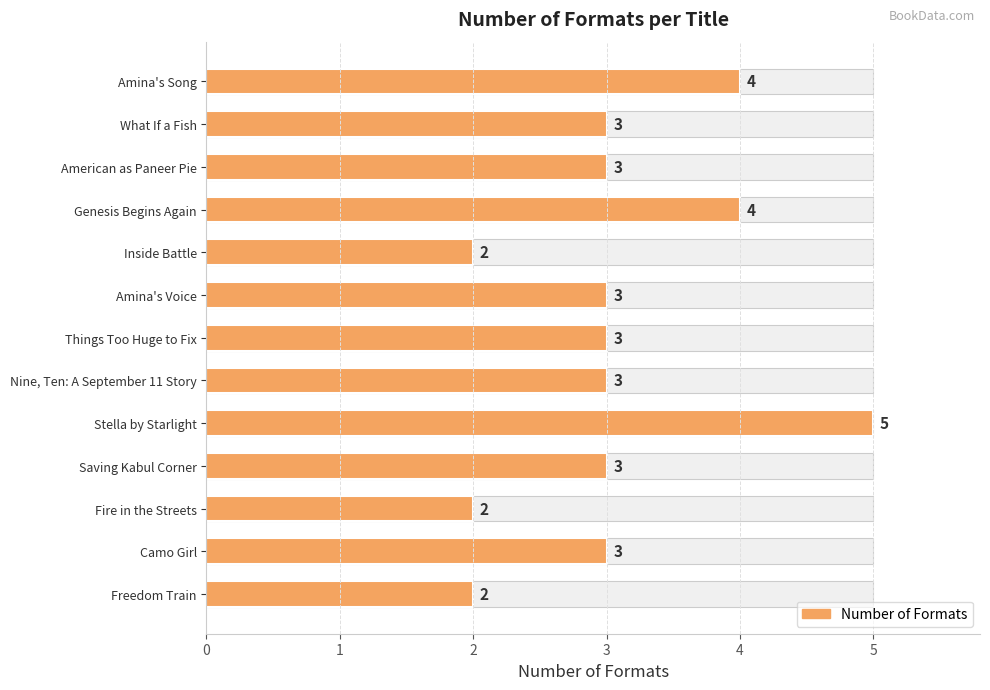

What is the sum of all values?

40